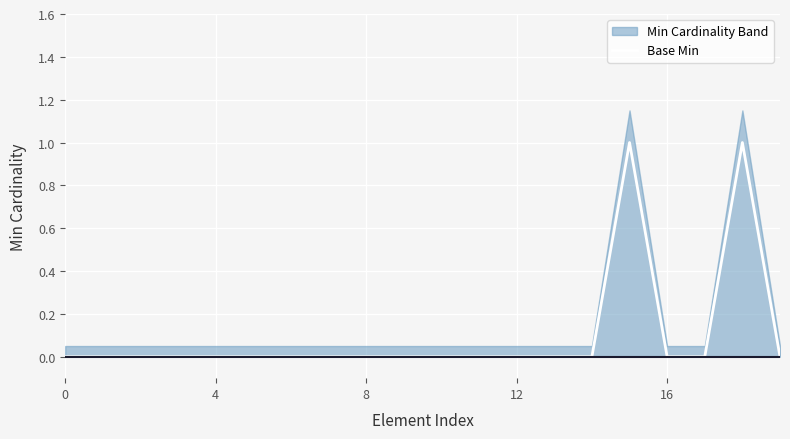

True or false: the data has more than 1 interior local peaks.

True